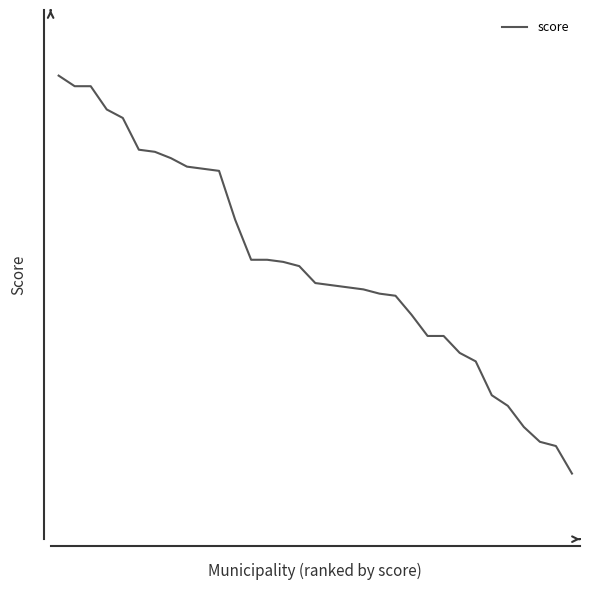

Does the chart have visible grid lines?

No